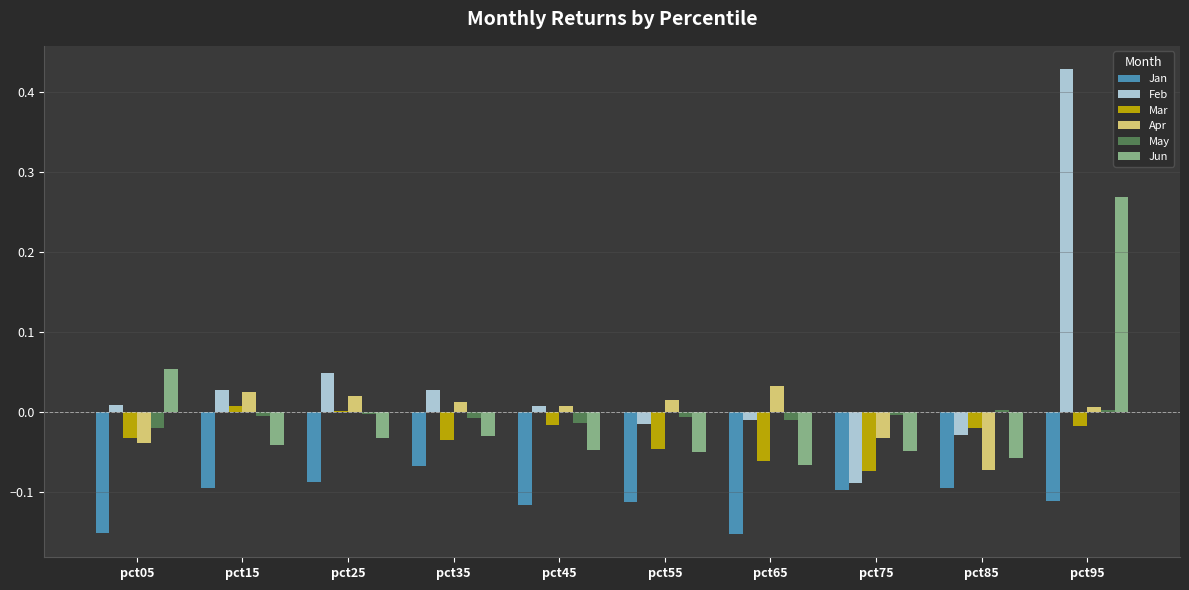

What is the total value across all series at pct75?

-0.3